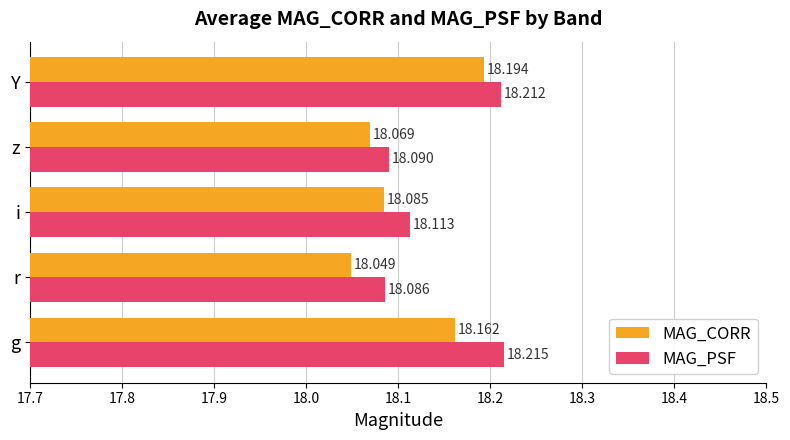

At which label does MAG_PSF reach its minimum?

r